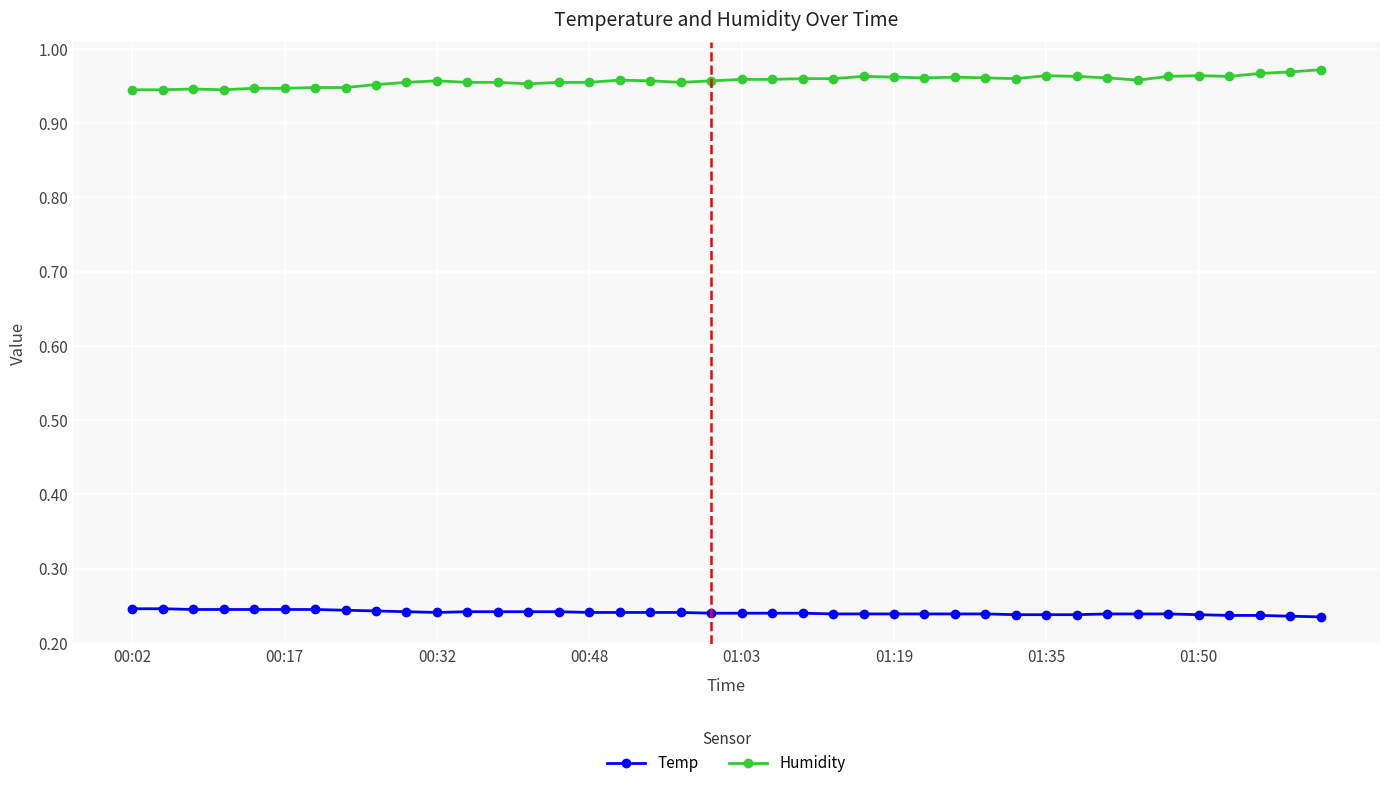

What is the sum of all Humidity values?

38.3